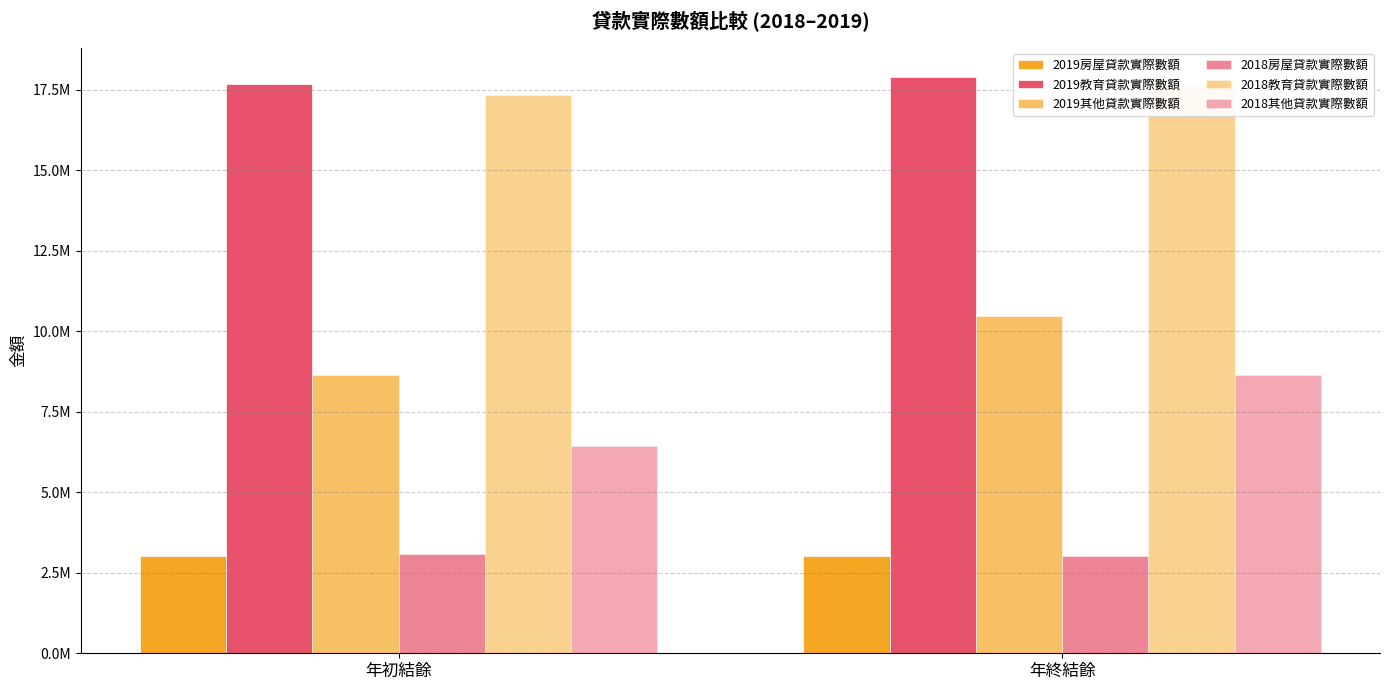

At how many categories does at least one series exceed 13218052?

2